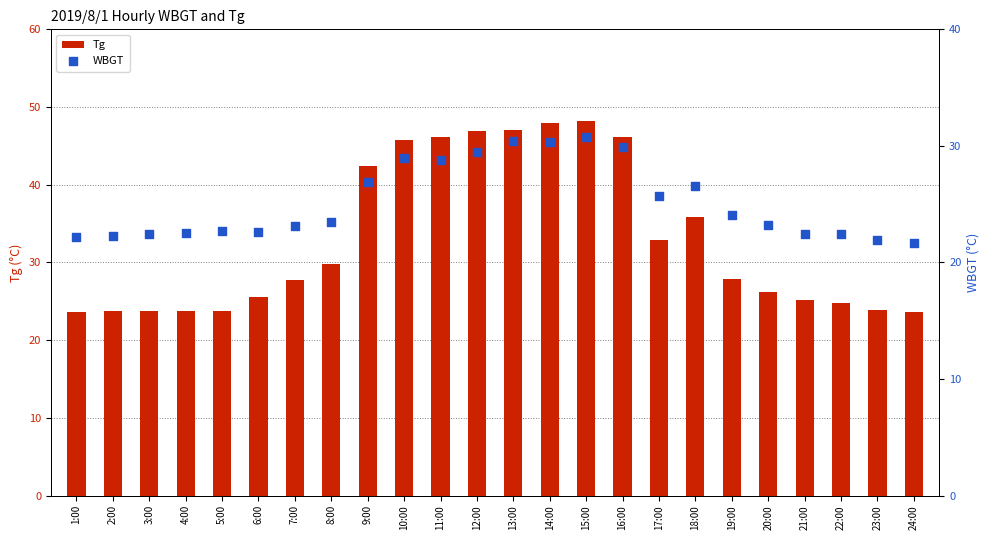

Which series reaches the minimum Y coordinate?

WBGT